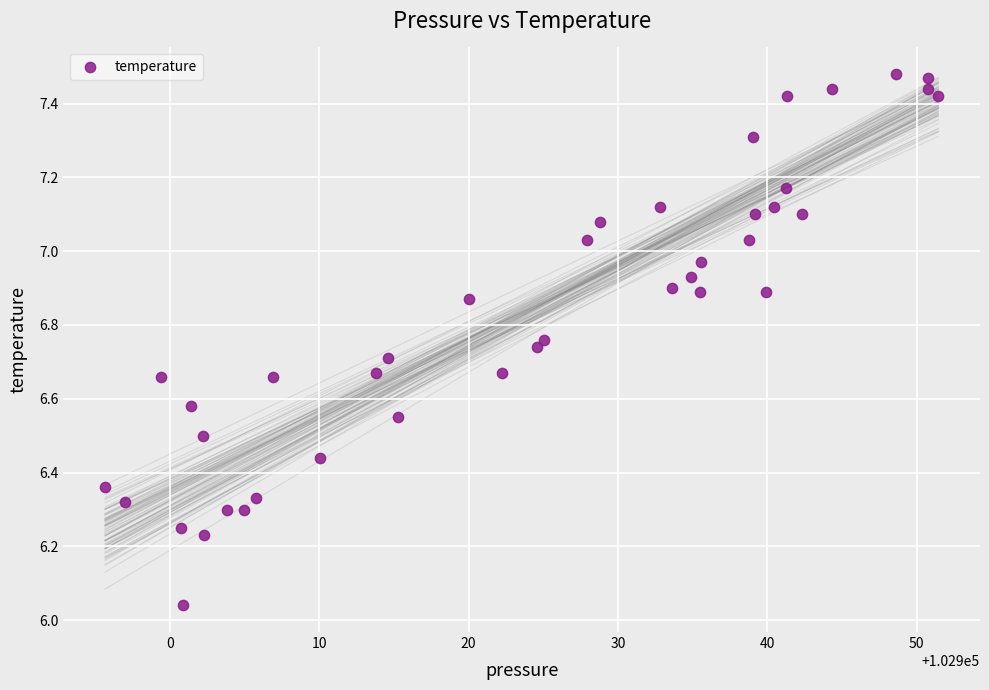

What is the range of X values (max minus min)?

55.8